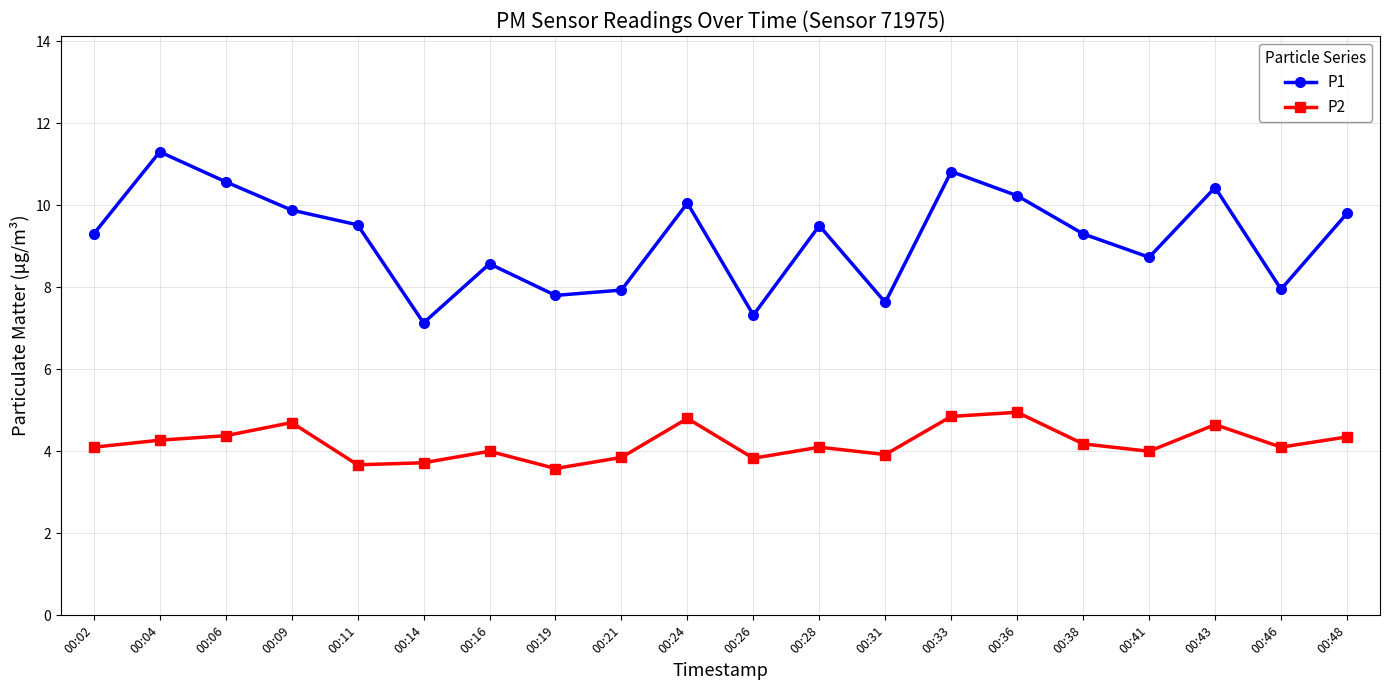

Does the chart display data point markers on the line(s)?

Yes